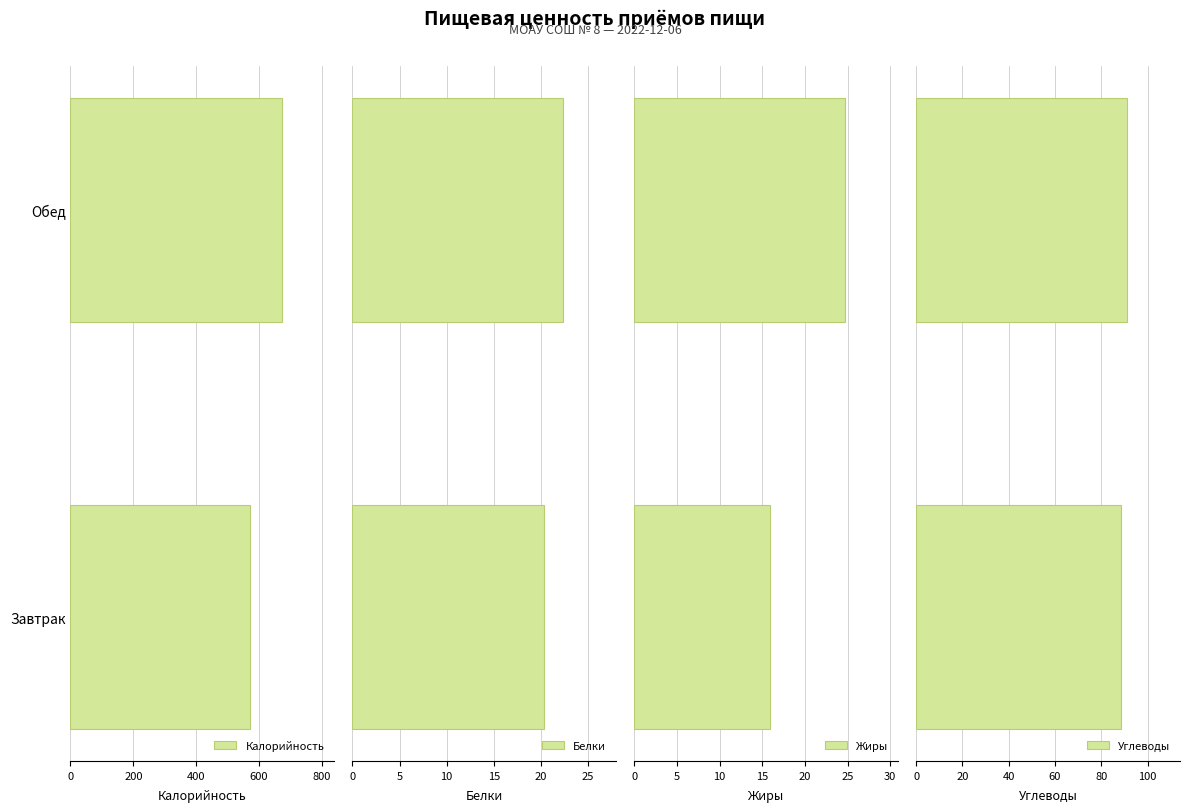

How many values in the Углеводы series are below 91?

1